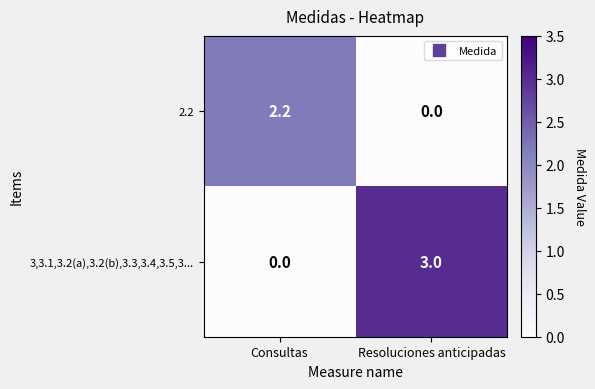

What is the total value across all series at Resoluciones anticipadas?

3.0